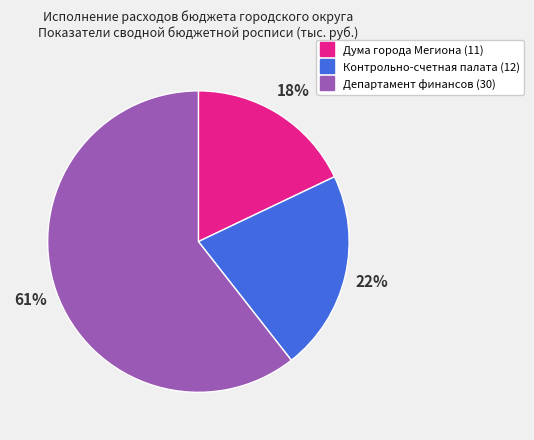

Which category has the smallest portion of the pie?

Дума города Мегиона (11)